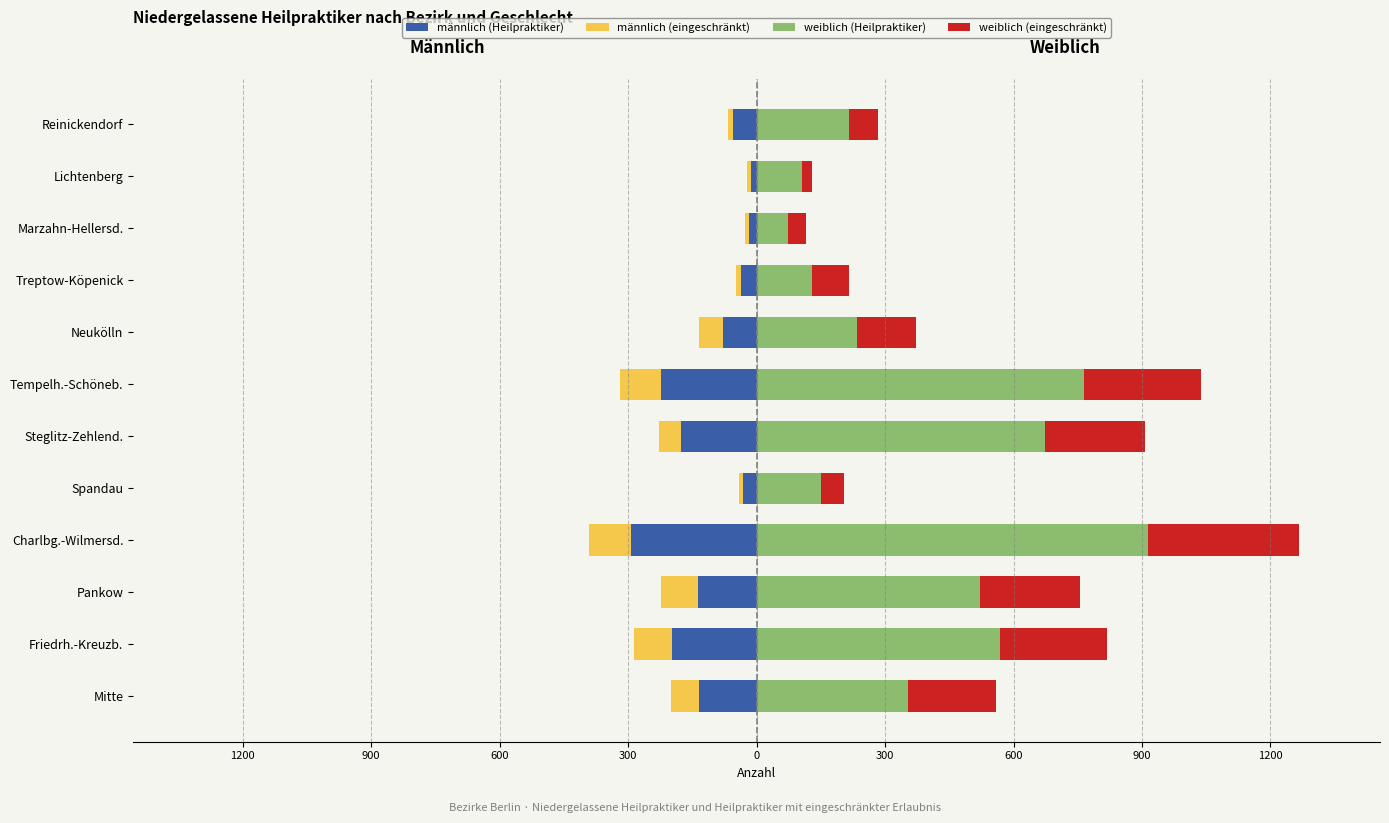

What is the value of the männlich (Heilpraktiker) bar at the 10th from the left?

-17